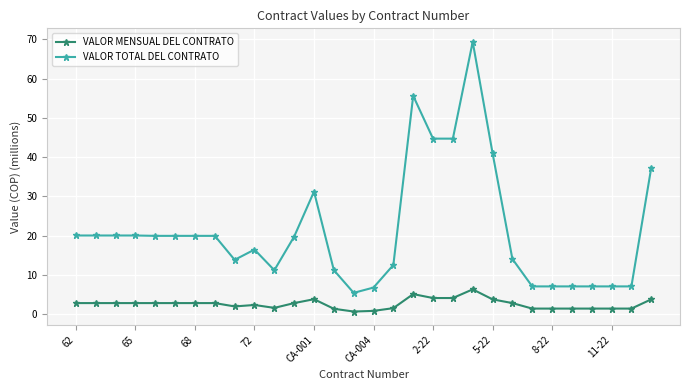

How many distinct data groups are displayed?

2